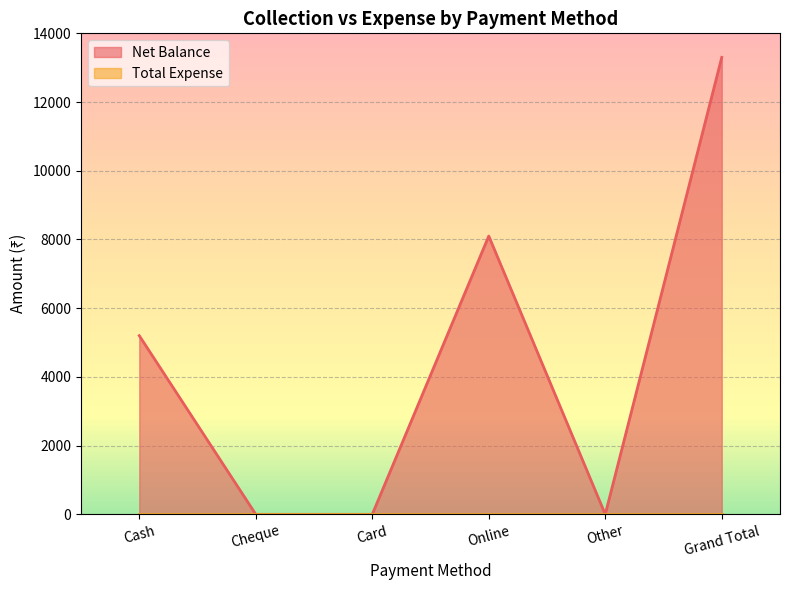

How many data points are less than 5200?

3